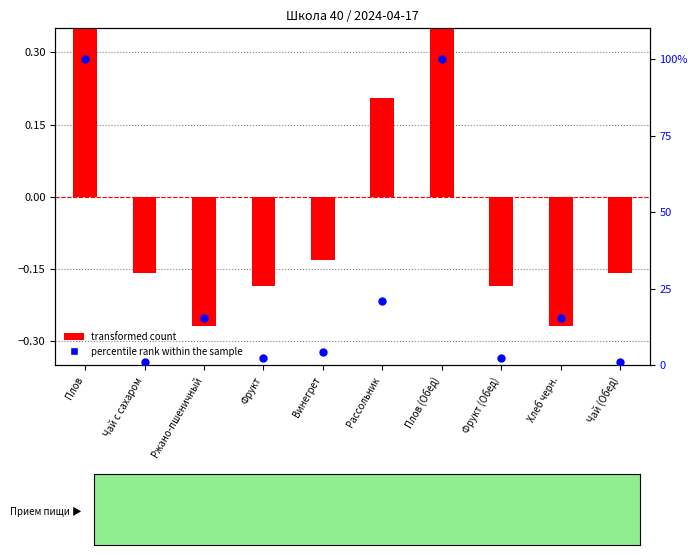

Which series contains the highest Y value?

percentile rank within the sample